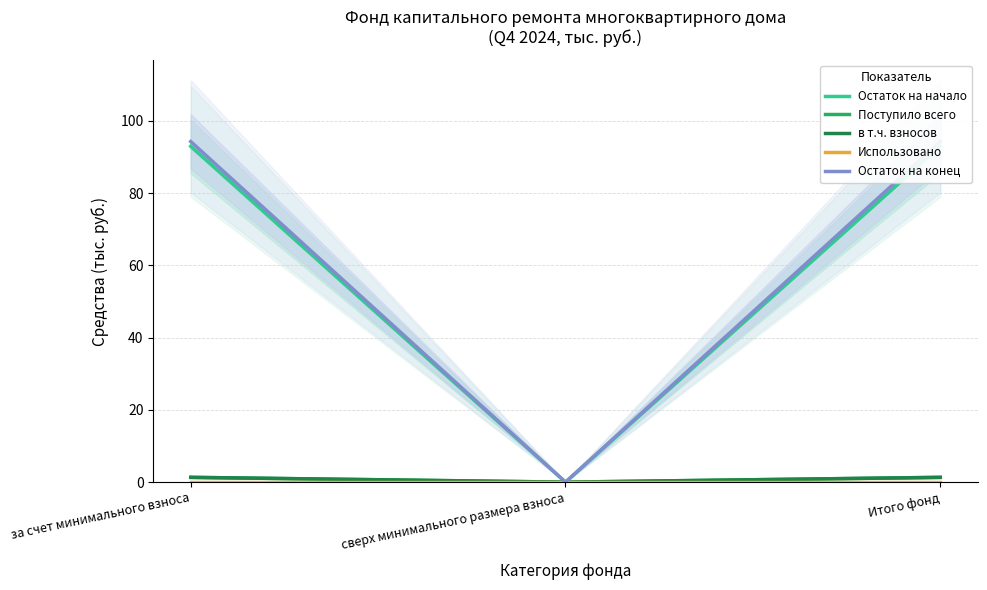

Reading left to right, transcribe all the data shown in this chart.

Остаток на начало: 92.9	0.0	92.9
Поступило всего: 1.3	0.0	1.3
в т.ч. взносов: 1.3	0.0	1.3
Использовано: 0.0	0.0	0.0
Остаток на конец: 94.3	0.0	94.3